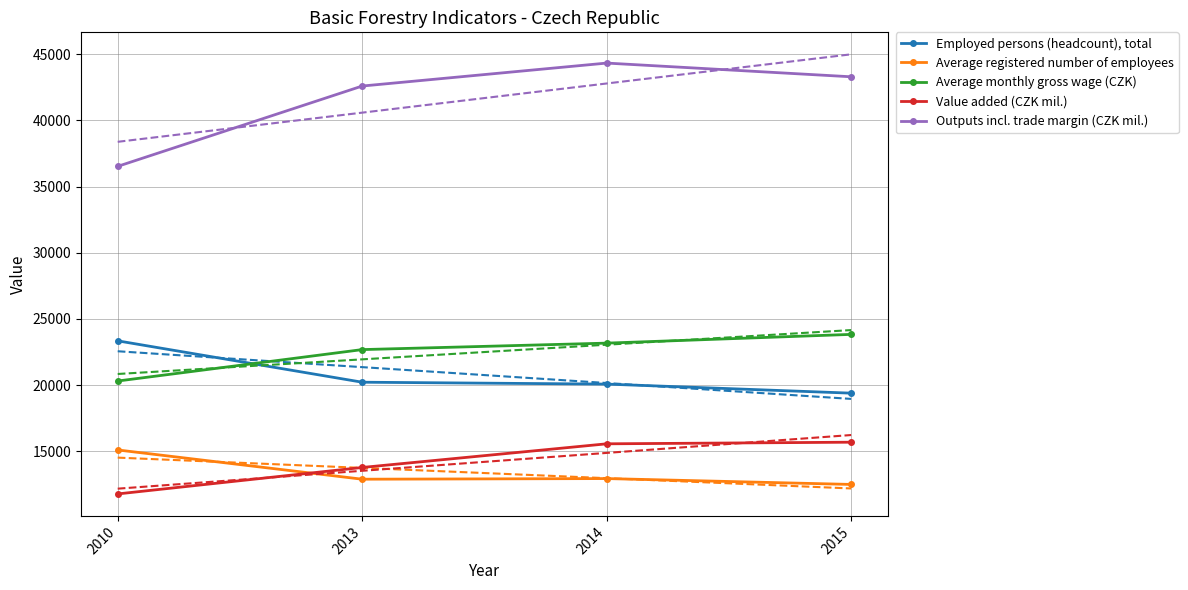

At which label is Employed persons (headcount), total closest to 21364?

2013